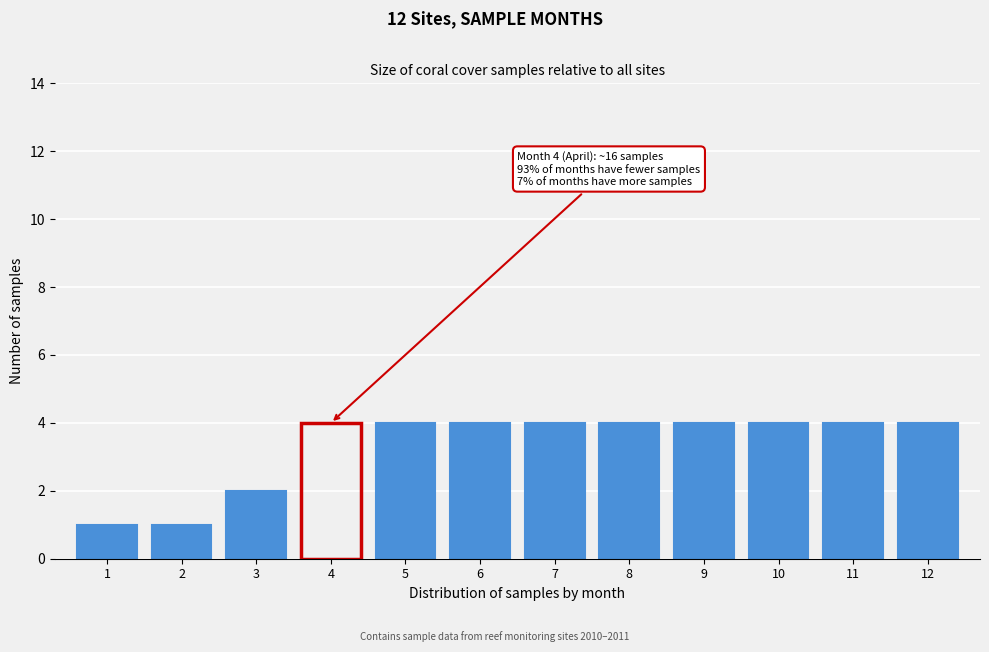

Reading left to right, extract all data points from this chart.

1	1	2	4	4	4	4	4	4	4	4	4